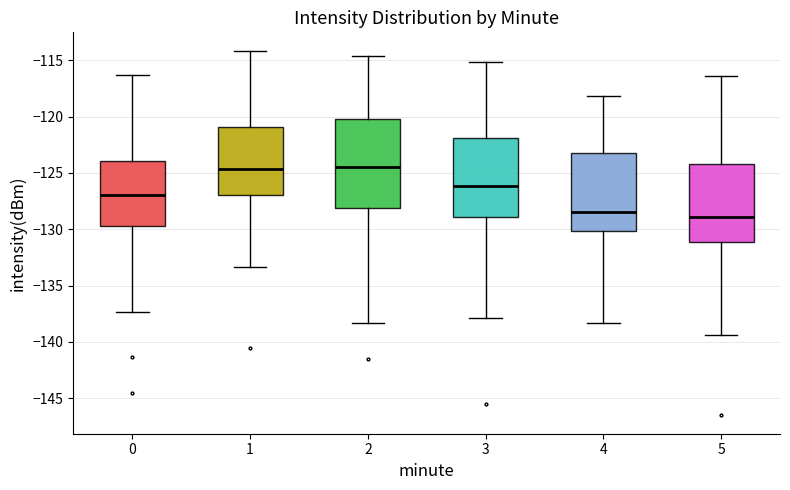

Reading left to right, transcribe this box plot: for each box, give where its median line is, the range the box spans, and where its two whiskers end, as read against the y-axis. The values are not printed on the chart, so give them approximately, as read against the axis.

0: median -127.0, box -129.5 to -124.0, whiskers -137.5 to -116.5
1: median -124.5, box -127.0 to -121.0, whiskers -133.5 to -114.0
2: median -124.5, box -128.0 to -120.0, whiskers -138.5 to -114.5
3: median -126.0, box -129.0 to -122.0, whiskers -138.0 to -115.0
4: median -128.5, box -130.0 to -123.0, whiskers -138.5 to -118.0
5: median -129.0, box -131.0 to -124.0, whiskers -139.5 to -116.5